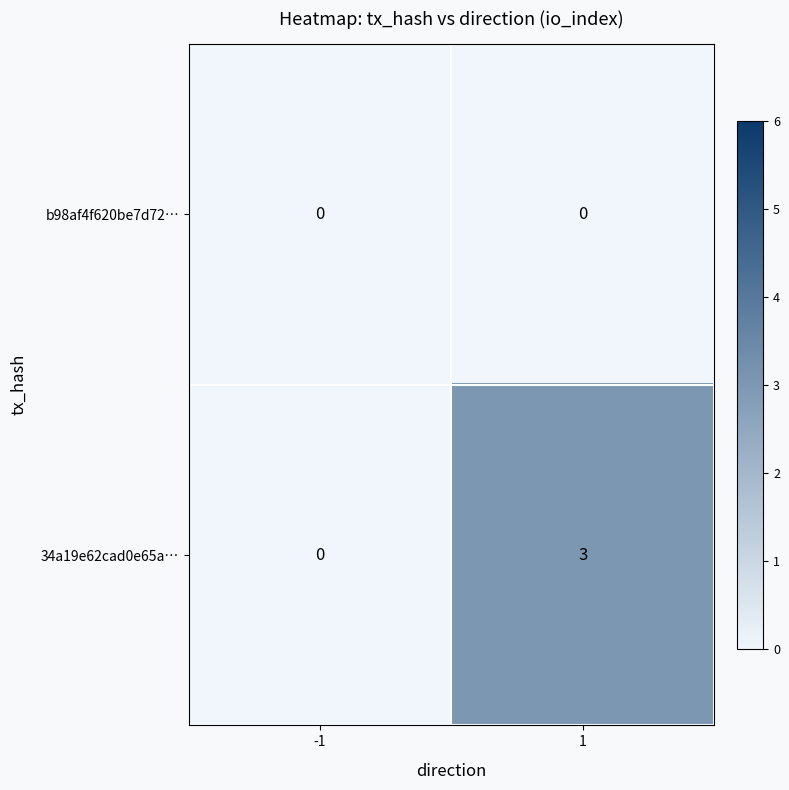

Which series changed the most between -1 and 1?

34a19e62cad0e65a…